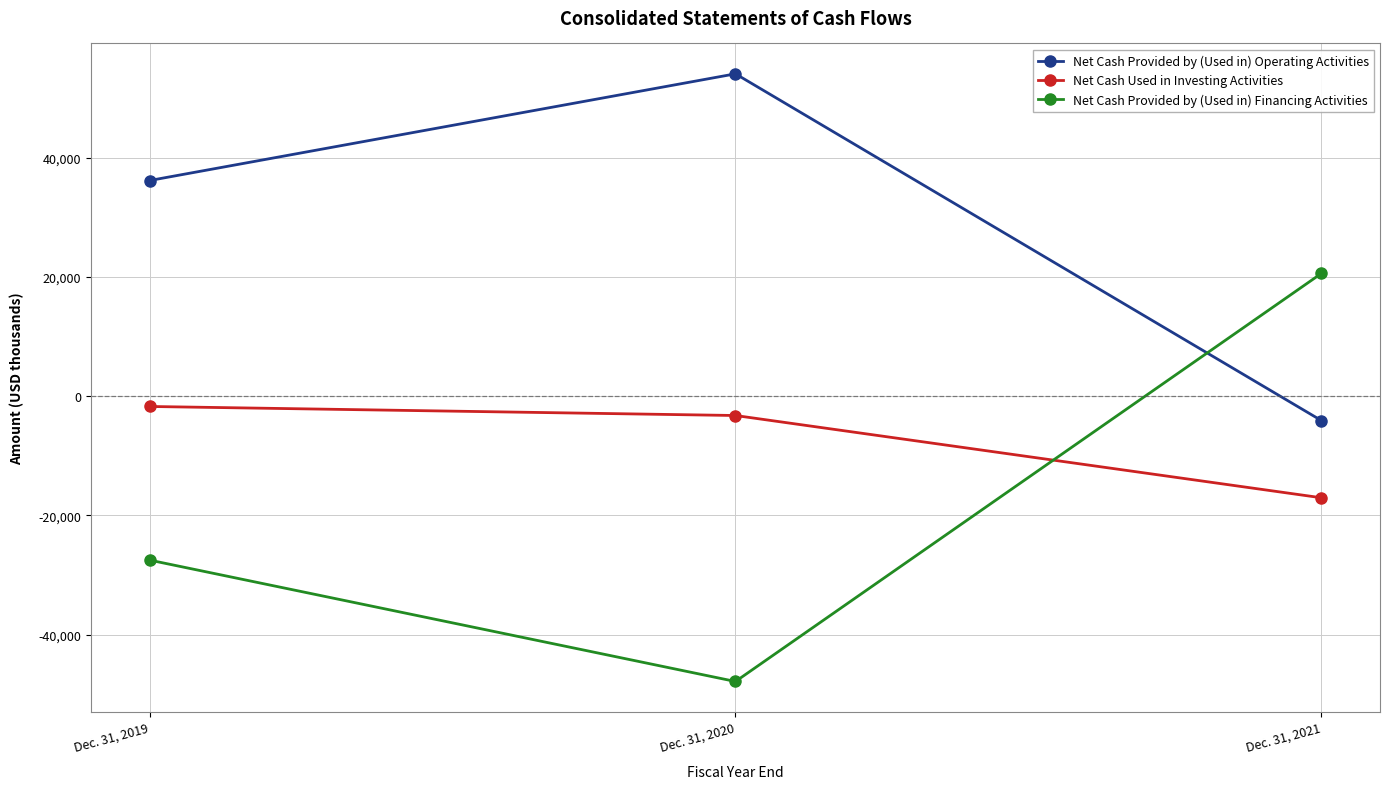

Reading left to right, list all the values displayed in this chart.

Net Cash Provided by (Used in) Operating Activities: 36182	54082	-4083
Net Cash Used in Investing Activities: -1719	-3236	-17035
Net Cash Provided by (Used in) Financing Activities: -27489	-47855	20602